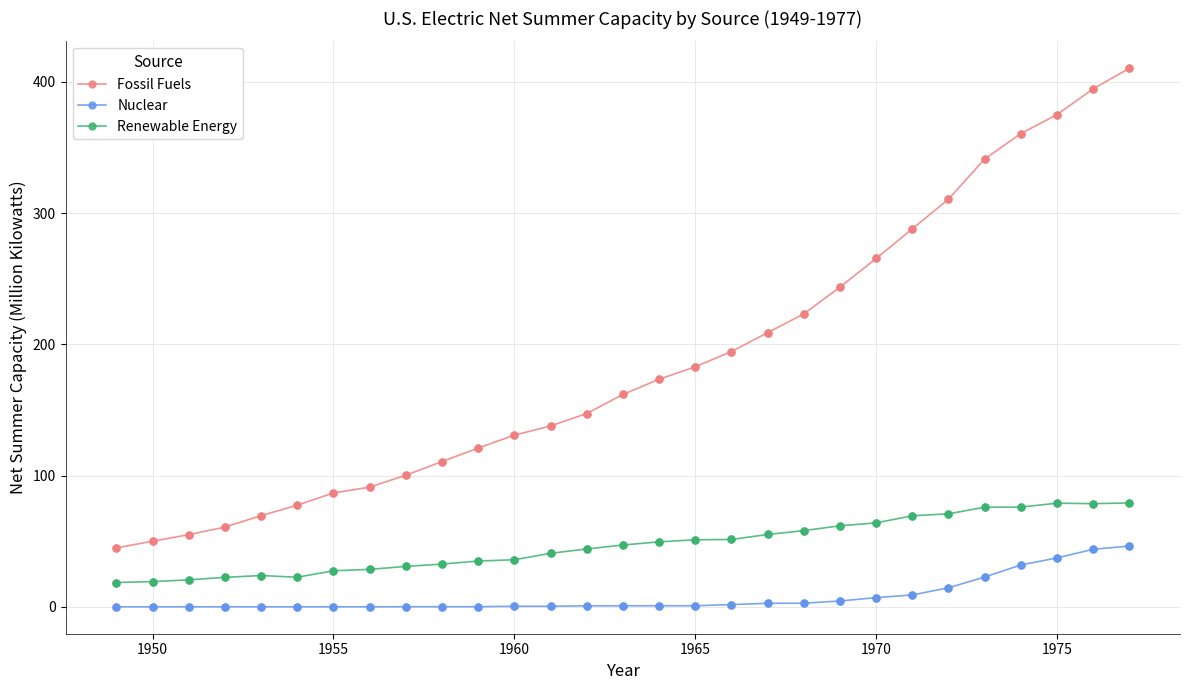

Which series has the largest total across all categories?

Fossil Fuels